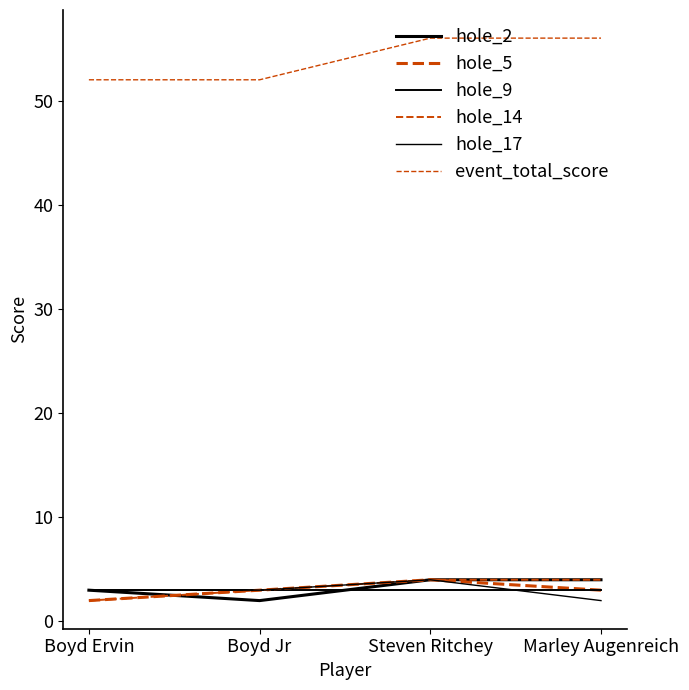

Does the chart display data point markers on the line(s)?

No